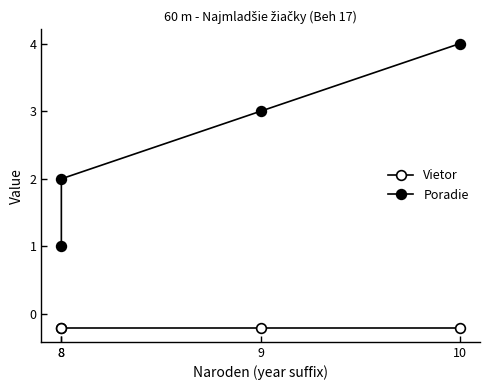

Which series has the largest total across all categories?

Poradie